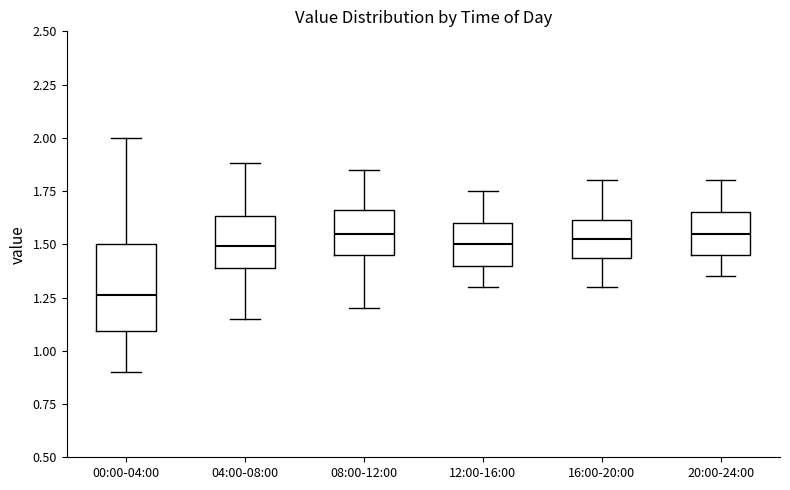

Which box has the lowest median line?

00:00-04:00